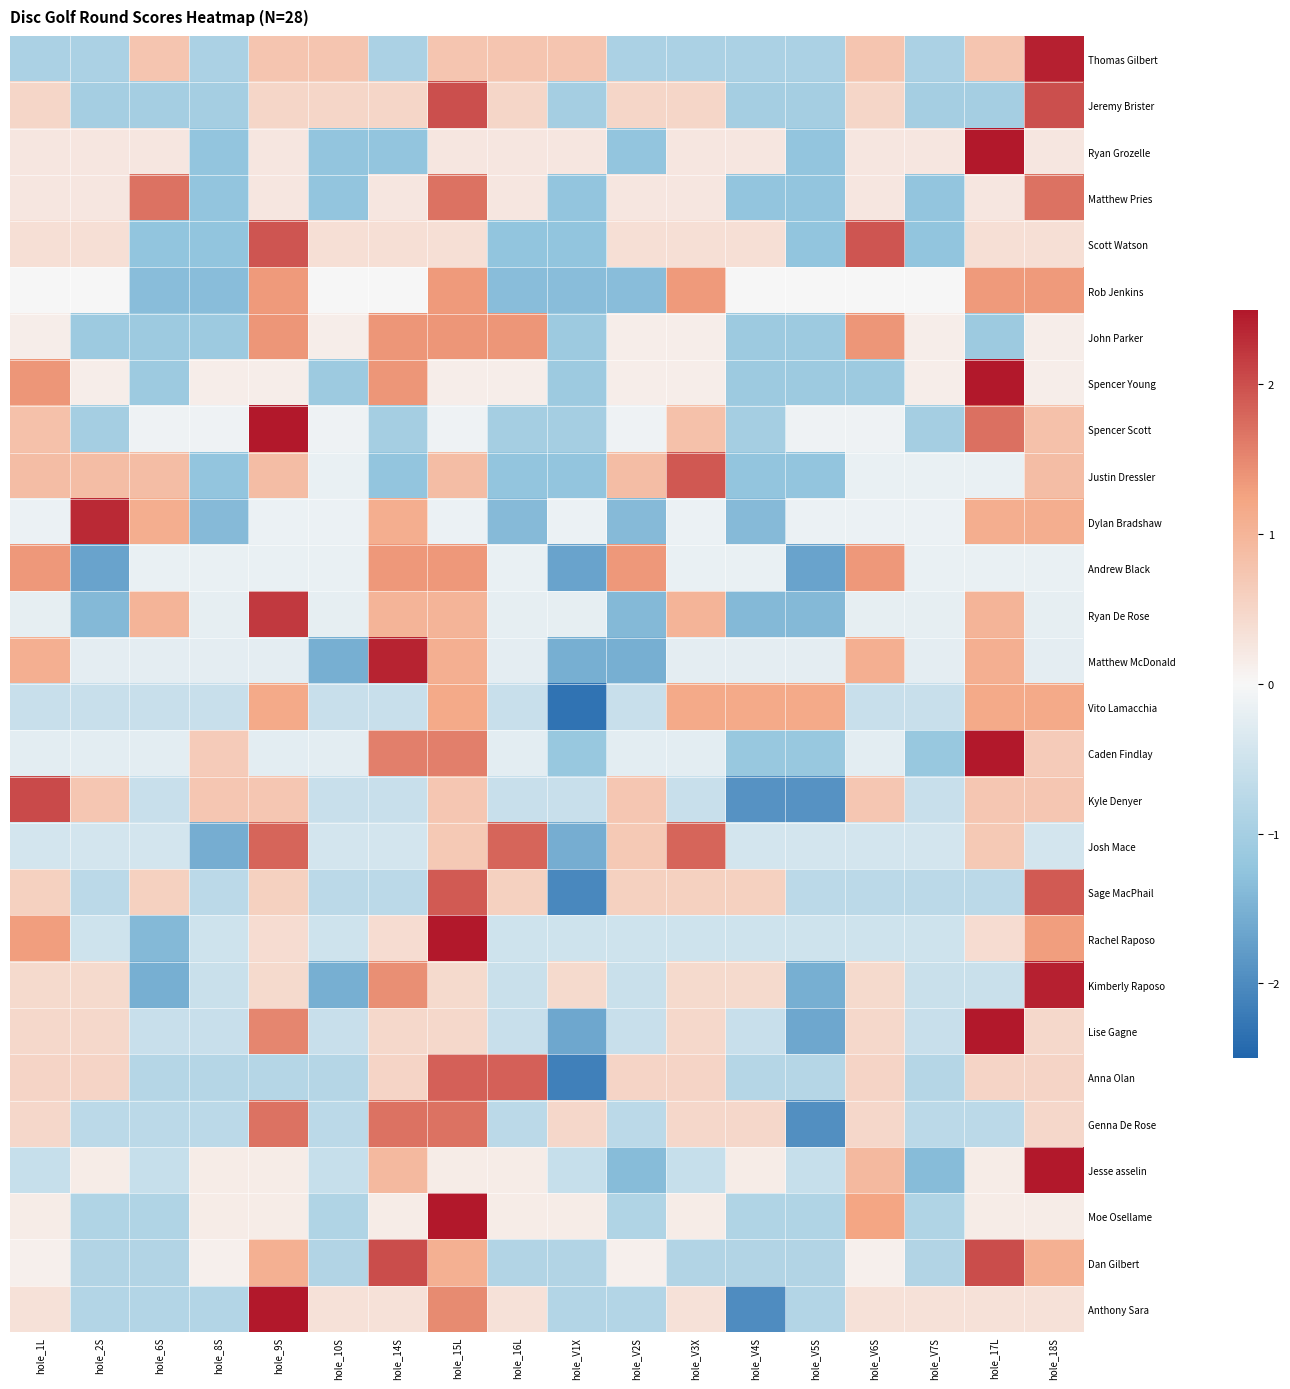

Reading left to right, list all the values displayed in this chart.

Thomas Gilbert: hole_1L=-0.9	hole_2S=-0.9	hole_6S=0.7	hole_8S=-0.9	hole_9S=0.7	hole_10S=0.7	hole_14S=-0.9	hole_15L=0.7	hole_16L=0.7	hole_V1X=0.7	hole_V2S=-0.9	hole_V3X=-0.9	hole_V4S=-0.9	hole_V5S=-0.9	hole_V6S=0.7	hole_V7S=-0.9	hole_17L=0.7	hole_18S=2.4
Jeremy Brister: hole_1L=0.5	hole_2S=-1.0	hole_6S=-1.0	hole_8S=-1.0	hole_9S=0.5	hole_10S=0.5	hole_14S=0.5	hole_15L=2.0	hole_16L=0.5	hole_V1X=-1.0	hole_V2S=0.5	hole_V3X=0.5	hole_V4S=-1.0	hole_V5S=-1.0	hole_V6S=0.5	hole_V7S=-1.0	hole_17L=-1.0	hole_18S=2.0
Ryan Grozelle: hole_1L=0.2	hole_2S=0.2	hole_6S=0.2	hole_8S=-1.2	hole_9S=0.2	hole_10S=-1.2	hole_14S=-1.2	hole_15L=0.2	hole_16L=0.2	hole_V1X=0.2	hole_V2S=-1.2	hole_V3X=0.2	hole_V4S=0.2	hole_V5S=-1.2	hole_V6S=0.2	hole_V7S=0.2	hole_17L=3.2	hole_18S=0.2
Matthew Pries: hole_1L=0.2	hole_2S=0.2	hole_6S=1.7	hole_8S=-1.2	hole_9S=0.2	hole_10S=-1.2	hole_14S=0.2	hole_15L=1.7	hole_16L=0.2	hole_V1X=-1.2	hole_V2S=0.2	hole_V3X=0.2	hole_V4S=-1.2	hole_V5S=-1.2	hole_V6S=0.2	hole_V7S=-1.2	hole_17L=0.2	hole_18S=1.7
Scott Watson: hole_1L=0.4	hole_2S=0.4	hole_6S=-1.2	hole_8S=-1.2	hole_9S=1.9	hole_10S=0.4	hole_14S=0.4	hole_15L=0.4	hole_16L=-1.2	hole_V1X=-1.2	hole_V2S=0.4	hole_V3X=0.4	hole_V4S=0.4	hole_V5S=-1.2	hole_V6S=1.9	hole_V7S=-1.2	hole_17L=0.4	hole_18S=0.4
Rob Jenkins: hole_1L=0.0	hole_2S=0.0	hole_6S=-1.3	hole_8S=-1.3	hole_9S=1.3	hole_10S=0.0	hole_14S=0.0	hole_15L=1.3	hole_16L=-1.3	hole_V1X=-1.3	hole_V2S=-1.3	hole_V3X=1.3	hole_V4S=0.0	hole_V5S=0.0	hole_V6S=0.0	hole_V7S=0.0	hole_17L=1.3	hole_18S=1.3
John Parker: hole_1L=0.1	hole_2S=-1.1	hole_6S=-1.1	hole_8S=-1.1	hole_9S=1.4	hole_10S=0.1	hole_14S=1.4	hole_15L=1.4	hole_16L=1.4	hole_V1X=-1.1	hole_V2S=0.1	hole_V3X=0.1	hole_V4S=-1.1	hole_V5S=-1.1	hole_V6S=1.4	hole_V7S=0.1	hole_17L=-1.1	hole_18S=0.1
Spencer Young: hole_1L=1.4	hole_2S=0.1	hole_6S=-1.1	hole_8S=0.1	hole_9S=0.1	hole_10S=-1.1	hole_14S=1.4	hole_15L=0.1	hole_16L=0.1	hole_V1X=-1.1	hole_V2S=0.1	hole_V3X=0.1	hole_V4S=-1.1	hole_V5S=-1.1	hole_V6S=-1.1	hole_V7S=0.1	hole_17L=2.6	hole_18S=0.1
Spencer Scott: hole_1L=0.8	hole_2S=-1.0	hole_6S=-0.1	hole_8S=-0.1	hole_9S=2.6	hole_10S=-0.1	hole_14S=-1.0	hole_15L=-0.1	hole_16L=-1.0	hole_V1X=-1.0	hole_V2S=-0.1	hole_V3X=0.8	hole_V4S=-1.0	hole_V5S=-0.1	hole_V6S=-0.1	hole_V7S=-1.0	hole_17L=1.7	hole_18S=0.8
Justin Dressler: hole_1L=0.9	hole_2S=0.9	hole_6S=0.9	hole_8S=-1.2	hole_9S=0.9	hole_10S=-0.2	hole_14S=-1.2	hole_15L=0.9	hole_16L=-1.2	hole_V1X=-1.2	hole_V2S=0.9	hole_V3X=1.9	hole_V4S=-1.2	hole_V5S=-1.2	hole_V6S=-0.2	hole_V7S=-0.2	hole_17L=-0.2	hole_18S=0.9
Dylan Bradshaw: hole_1L=-0.1	hole_2S=2.3	hole_6S=1.1	hole_8S=-1.4	hole_9S=-0.1	hole_10S=-0.1	hole_14S=1.1	hole_15L=-0.1	hole_16L=-1.4	hole_V1X=-0.1	hole_V2S=-1.4	hole_V3X=-0.1	hole_V4S=-1.4	hole_V5S=-0.1	hole_V6S=-0.1	hole_V7S=-0.1	hole_17L=1.1	hole_18S=1.1
Andrew Black: hole_1L=1.4	hole_2S=-1.7	hole_6S=-0.2	hole_8S=-0.2	hole_9S=-0.2	hole_10S=-0.2	hole_14S=1.4	hole_15L=1.4	hole_16L=-0.2	hole_V1X=-1.7	hole_V2S=1.4	hole_V3X=-0.2	hole_V4S=-0.2	hole_V5S=-1.7	hole_V6S=1.4	hole_V7S=-0.2	hole_17L=-0.2	hole_18S=-0.2
Ryan De Rose: hole_1L=-0.2	hole_2S=-1.4	hole_6S=1.0	hole_8S=-0.2	hole_9S=2.2	hole_10S=-0.2	hole_14S=1.0	hole_15L=1.0	hole_16L=-0.2	hole_V1X=-0.2	hole_V2S=-1.4	hole_V3X=1.0	hole_V4S=-1.4	hole_V5S=-1.4	hole_V6S=-0.2	hole_V7S=-0.2	hole_17L=1.0	hole_18S=-0.2
Matthew McDonald: hole_1L=1.1	hole_2S=-0.2	hole_6S=-0.2	hole_8S=-0.2	hole_9S=-0.2	hole_10S=-1.5	hole_14S=2.4	hole_15L=1.1	hole_16L=-0.2	hole_V1X=-1.5	hole_V2S=-1.5	hole_V3X=-0.2	hole_V4S=-0.2	hole_V5S=-0.2	hole_V6S=1.1	hole_V7S=-0.2	hole_17L=1.1	hole_18S=-0.2
Vito Lamacchia: hole_1L=-0.6	hole_2S=-0.6	hole_6S=-0.6	hole_8S=-0.6	hole_9S=1.2	hole_10S=-0.6	hole_14S=-0.6	hole_15L=1.2	hole_16L=-0.6	hole_V1X=-2.3	hole_V2S=-0.6	hole_V3X=1.2	hole_V4S=1.2	hole_V5S=1.2	hole_V6S=-0.6	hole_V7S=-0.6	hole_17L=1.2	hole_18S=1.2
Caden Findlay: hole_1L=-0.3	hole_2S=-0.3	hole_6S=-0.3	hole_8S=0.7	hole_9S=-0.3	hole_10S=-0.3	hole_14S=1.6	hole_15L=1.6	hole_16L=-0.3	hole_V1X=-1.2	hole_V2S=-0.3	hole_V3X=-0.3	hole_V4S=-1.2	hole_V5S=-1.2	hole_V6S=-0.3	hole_V7S=-1.2	hole_17L=2.5	hole_18S=0.7
Kyle Denyer: hole_1L=2.0	hole_2S=0.7	hole_6S=-0.6	hole_8S=0.7	hole_9S=0.7	hole_10S=-0.6	hole_14S=-0.6	hole_15L=0.7	hole_16L=-0.6	hole_V1X=-0.6	hole_V2S=0.7	hole_V3X=-0.6	hole_V4S=-1.9	hole_V5S=-1.9	hole_V6S=0.7	hole_V7S=-0.6	hole_17L=0.7	hole_18S=0.7
Josh Mace: hole_1L=-0.4	hole_2S=-0.4	hole_6S=-0.4	hole_8S=-1.6	hole_9S=1.8	hole_10S=-0.4	hole_14S=-0.4	hole_15L=0.7	hole_16L=1.8	hole_V1X=-1.6	hole_V2S=0.7	hole_V3X=1.8	hole_V4S=-0.4	hole_V5S=-0.4	hole_V6S=-0.4	hole_V7S=-0.4	hole_17L=0.7	hole_18S=-0.4
Sage MacPhail: hole_1L=0.6	hole_2S=-0.7	hole_6S=0.6	hole_8S=-0.7	hole_9S=0.6	hole_10S=-0.7	hole_14S=-0.7	hole_15L=1.9	hole_16L=0.6	hole_V1X=-2.0	hole_V2S=0.6	hole_V3X=0.6	hole_V4S=0.6	hole_V5S=-0.7	hole_V6S=-0.7	hole_V7S=-0.7	hole_17L=-0.7	hole_18S=1.9
Rachel Raposo: hole_1L=1.3	hole_2S=-0.5	hole_6S=-1.4	hole_8S=-0.5	hole_9S=0.4	hole_10S=-0.5	hole_14S=0.4	hole_15L=3.1	hole_16L=-0.5	hole_V1X=-0.5	hole_V2S=-0.5	hole_V3X=-0.5	hole_V4S=-0.5	hole_V5S=-0.5	hole_V6S=-0.5	hole_V7S=-0.5	hole_17L=0.4	hole_18S=1.3
Kimberly Raposo: hole_1L=0.4	hole_2S=0.4	hole_6S=-1.5	hole_8S=-0.5	hole_9S=0.4	hole_10S=-1.5	hole_14S=1.4	hole_15L=0.4	hole_16L=-0.5	hole_V1X=0.4	hole_V2S=-0.5	hole_V3X=0.4	hole_V4S=0.4	hole_V5S=-1.5	hole_V6S=0.4	hole_V7S=-0.5	hole_17L=-0.5	hole_18S=2.4
Lise Gagne: hole_1L=0.5	hole_2S=0.5	hole_6S=-0.6	hole_8S=-0.6	hole_9S=1.5	hole_10S=-0.6	hole_14S=0.5	hole_15L=0.5	hole_16L=-0.6	hole_V1X=-1.6	hole_V2S=-0.6	hole_V3X=0.5	hole_V4S=-0.6	hole_V5S=-1.6	hole_V6S=0.5	hole_V7S=-0.6	hole_17L=2.6	hole_18S=0.5
Anna Olan: hole_1L=0.5	hole_2S=0.5	hole_6S=-0.8	hole_8S=-0.8	hole_9S=-0.8	hole_10S=-0.8	hole_14S=0.5	hole_15L=1.8	hole_16L=1.8	hole_V1X=-2.1	hole_V2S=0.5	hole_V3X=0.5	hole_V4S=-0.8	hole_V5S=-0.8	hole_V6S=0.5	hole_V7S=-0.8	hole_17L=0.5	hole_18S=0.5
Genna De Rose: hole_1L=0.5	hole_2S=-0.7	hole_6S=-0.7	hole_8S=-0.7	hole_9S=1.7	hole_10S=-0.7	hole_14S=1.7	hole_15L=1.7	hole_16L=-0.7	hole_V1X=0.5	hole_V2S=-0.7	hole_V3X=0.5	hole_V4S=0.5	hole_V5S=-2.0	hole_V6S=0.5	hole_V7S=-0.7	hole_17L=-0.7	hole_18S=0.5
Jesse asselin: hole_1L=-0.6	hole_2S=0.2	hole_6S=-0.6	hole_8S=0.2	hole_9S=0.2	hole_10S=-0.6	hole_14S=0.9	hole_15L=0.2	hole_16L=0.2	hole_V1X=-0.6	hole_V2S=-1.4	hole_V3X=-0.6	hole_V4S=0.2	hole_V5S=-0.6	hole_V6S=0.9	hole_V7S=-1.4	hole_17L=0.2	hole_18S=3.2
Moe Osellame: hole_1L=0.2	hole_2S=-0.9	hole_6S=-0.9	hole_8S=0.2	hole_9S=0.2	hole_10S=-0.9	hole_14S=0.2	hole_15L=3.3	hole_16L=0.2	hole_V1X=0.2	hole_V2S=-0.9	hole_V3X=0.2	hole_V4S=-0.9	hole_V5S=-0.9	hole_V6S=1.2	hole_V7S=-0.9	hole_17L=0.2	hole_18S=0.2
Dan Gilbert: hole_1L=0.1	hole_2S=-0.8	hole_6S=-0.8	hole_8S=0.1	hole_9S=1.1	hole_10S=-0.8	hole_14S=2.0	hole_15L=1.1	hole_16L=-0.8	hole_V1X=-0.8	hole_V2S=0.1	hole_V3X=-0.8	hole_V4S=-0.8	hole_V5S=-0.8	hole_V6S=0.1	hole_V7S=-0.8	hole_17L=2.0	hole_18S=1.1
Anthony Sara: hole_1L=0.3	hole_2S=-0.8	hole_6S=-0.8	hole_8S=-0.8	hole_9S=2.6	hole_10S=0.3	hole_14S=0.3	hole_15L=1.5	hole_16L=0.3	hole_V1X=-0.8	hole_V2S=-0.8	hole_V3X=0.3	hole_V4S=-2.0	hole_V5S=-0.8	hole_V6S=0.3	hole_V7S=0.3	hole_17L=0.3	hole_18S=0.3